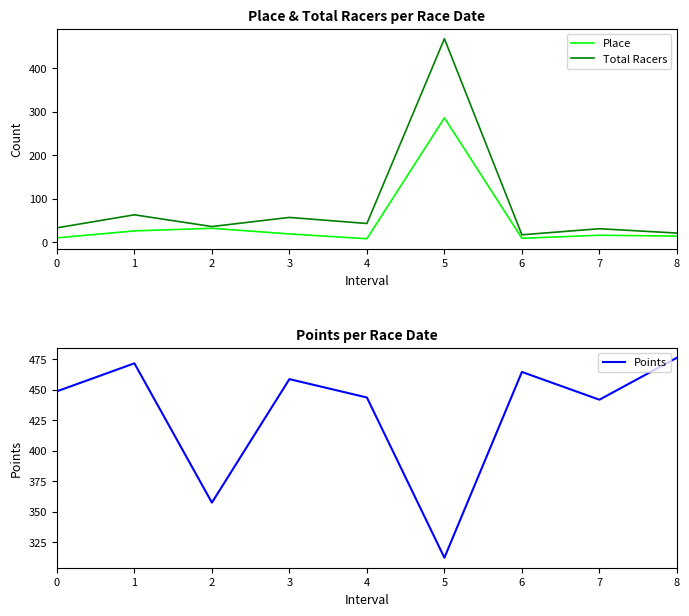

What is the spread (max minus min) of values at 7?

425.9